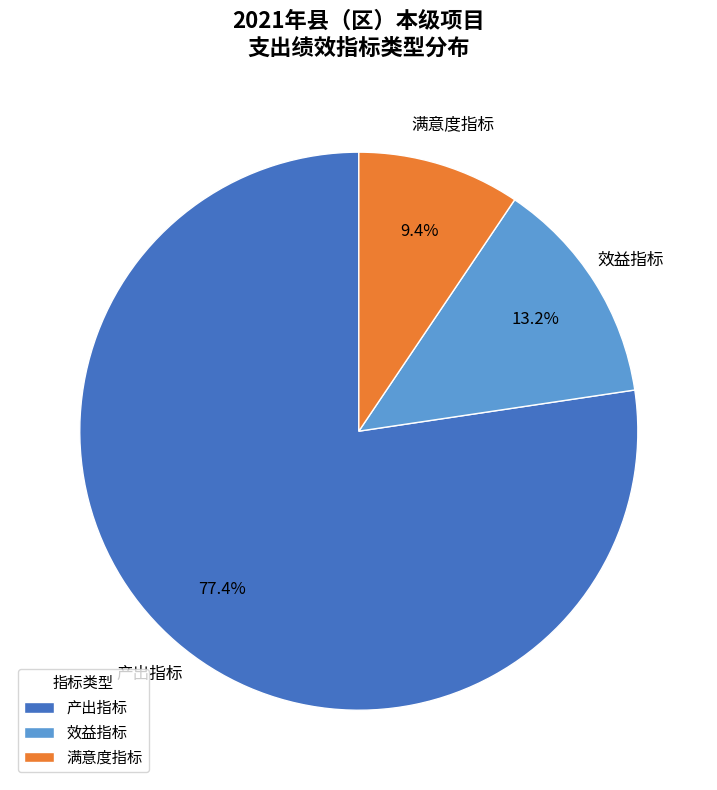

Does any single category account for the majority?

Yes